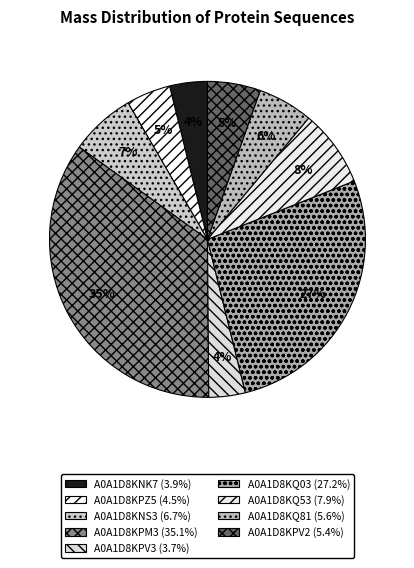

To the nearest percent, what is the average slice percentage?

11%